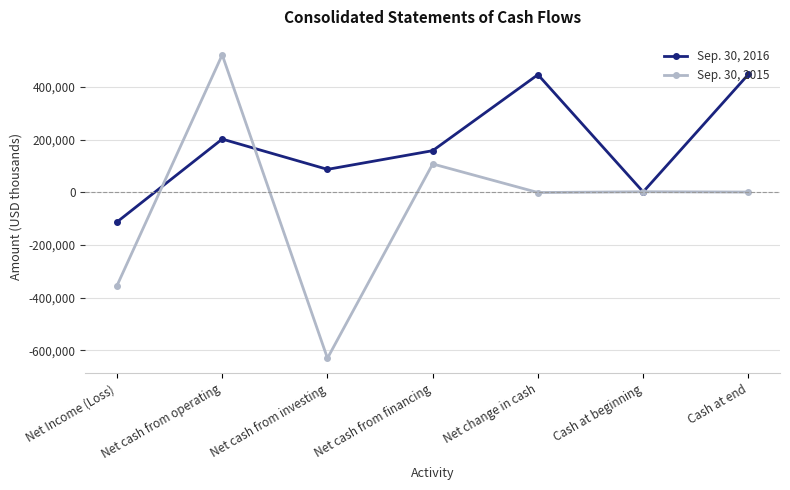

What is the minimum value for Sep. 30, 2016?

-113043